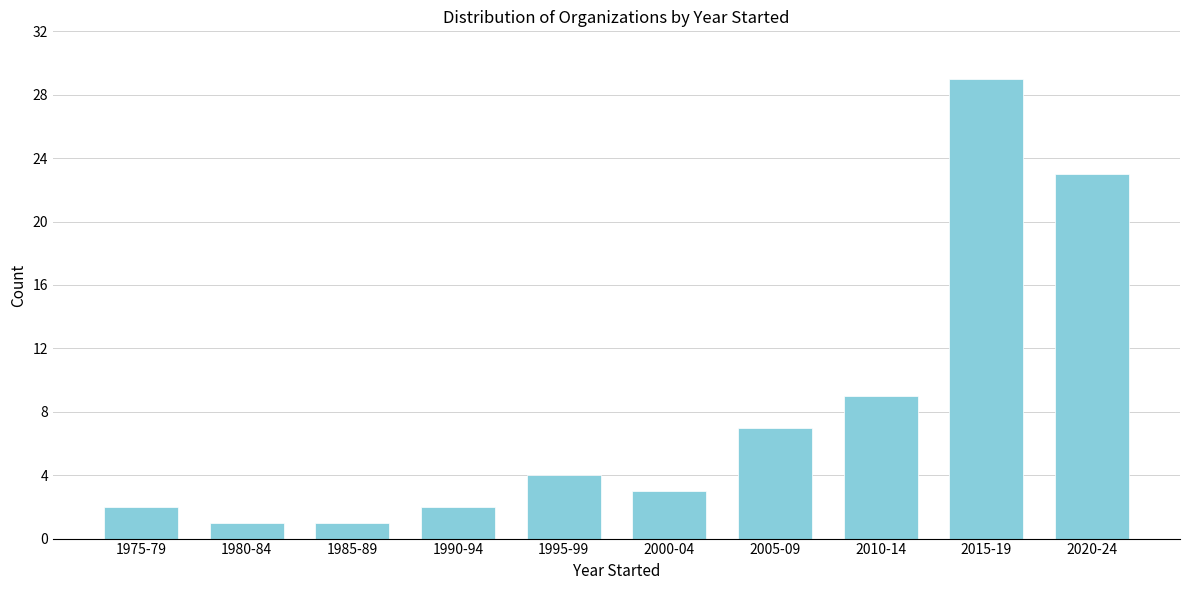

Reading right to left, transcribe all the data shown in this chart.

2020-24=23	2015-19=29	2010-14=9	2005-09=7	2000-04=3	1995-99=4	1990-94=2	1985-89=1	1980-84=1	1975-79=2